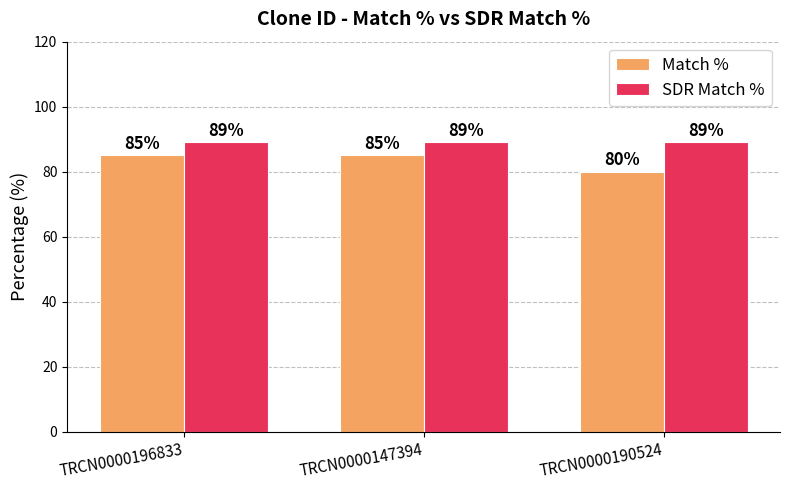

Reading left to right, transcribe all the data shown in this chart.

Match %: 85	85	80
SDR Match %: 89	89	89